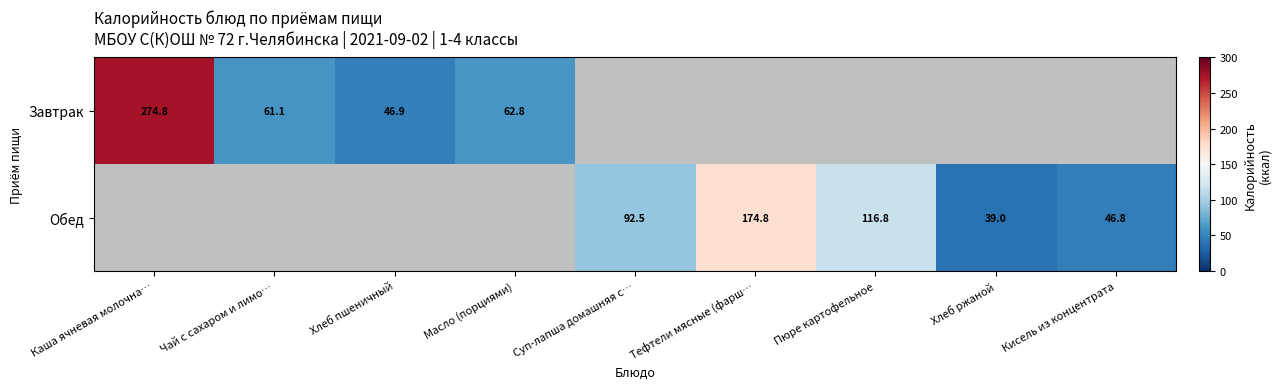

Between Каша ячневая молочна… and Кисель из концентрата, which is larger?

Каша ячневая молочна…